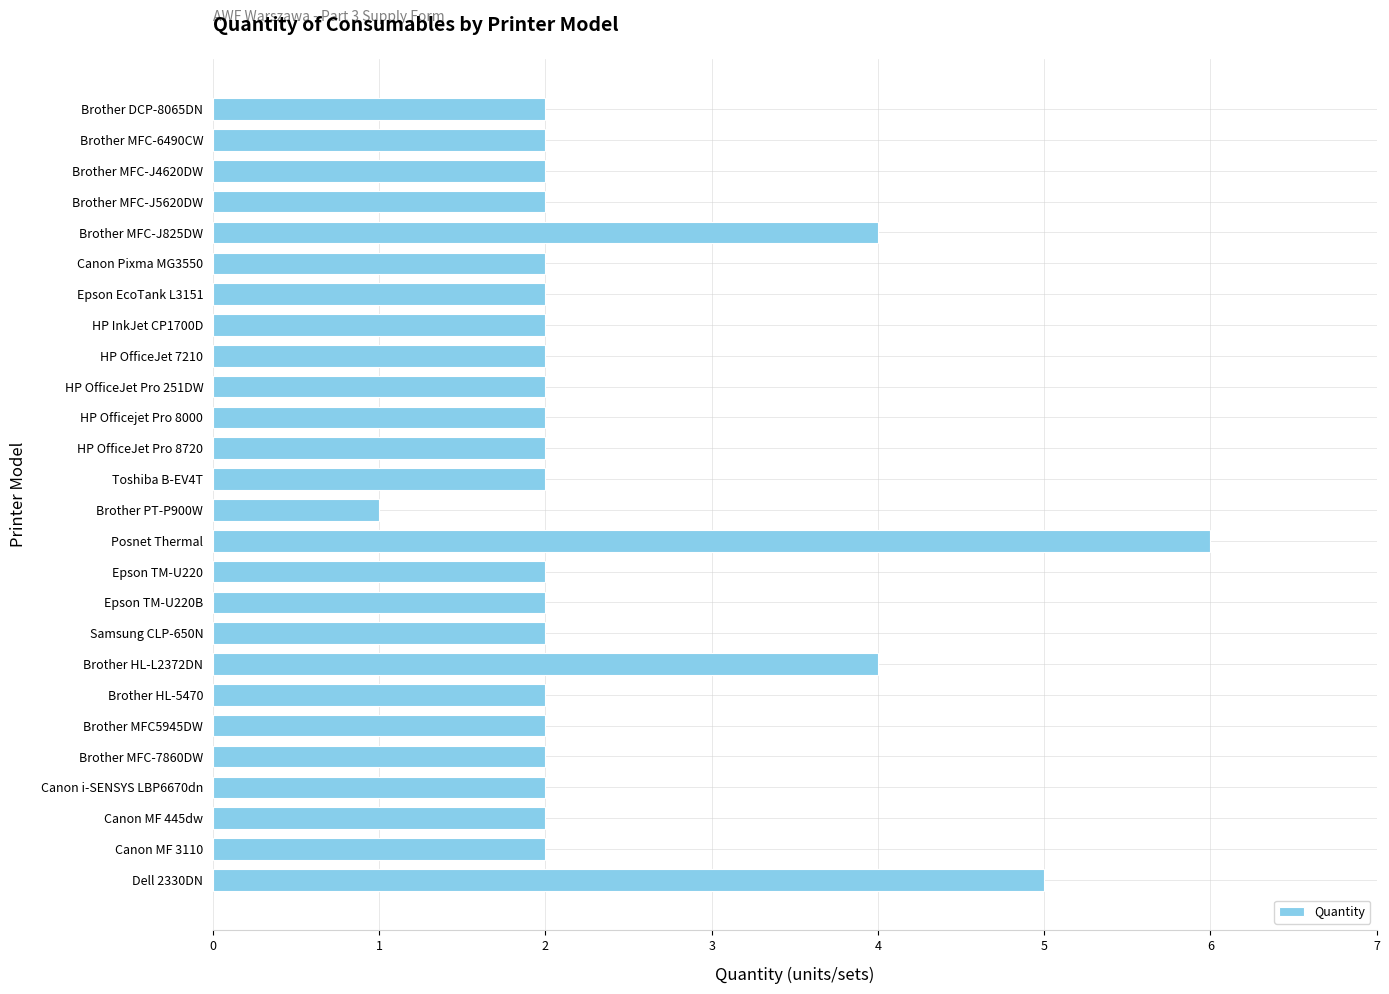

What is the sum of all values?

62